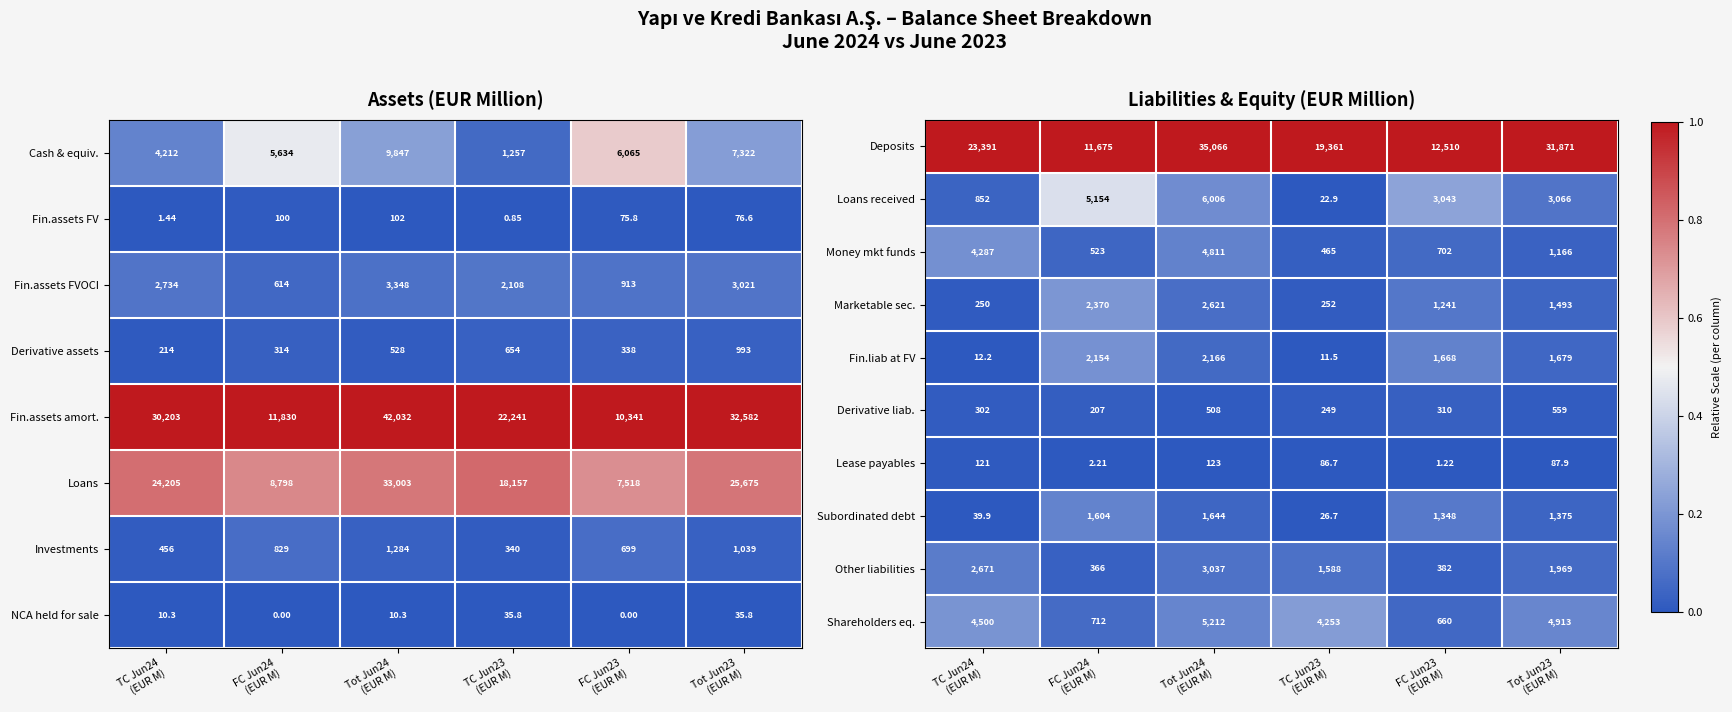

The Fin.liab at FV series shows 0.1 at Tot Jun24 (EUR M). True or false?

True